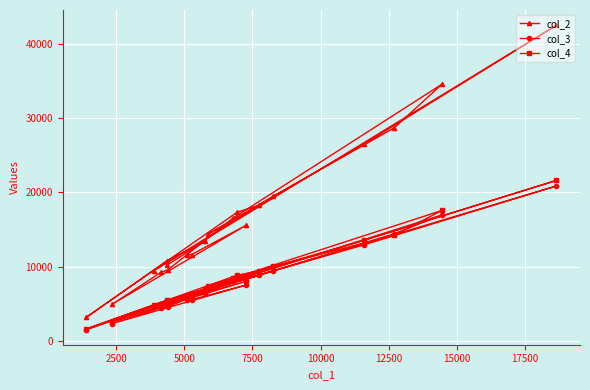

Which series has the largest range (max minus min)?

col_2